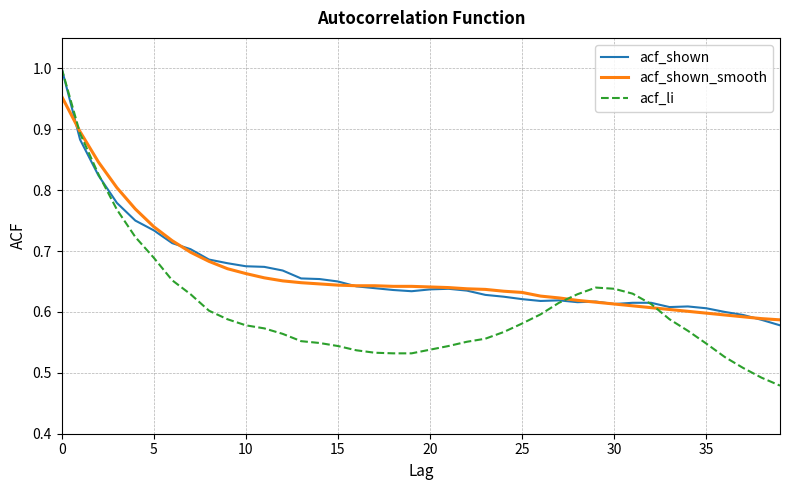

What are all the series names shown in the legend?

acf_shown, acf_shown_smooth, acf_li